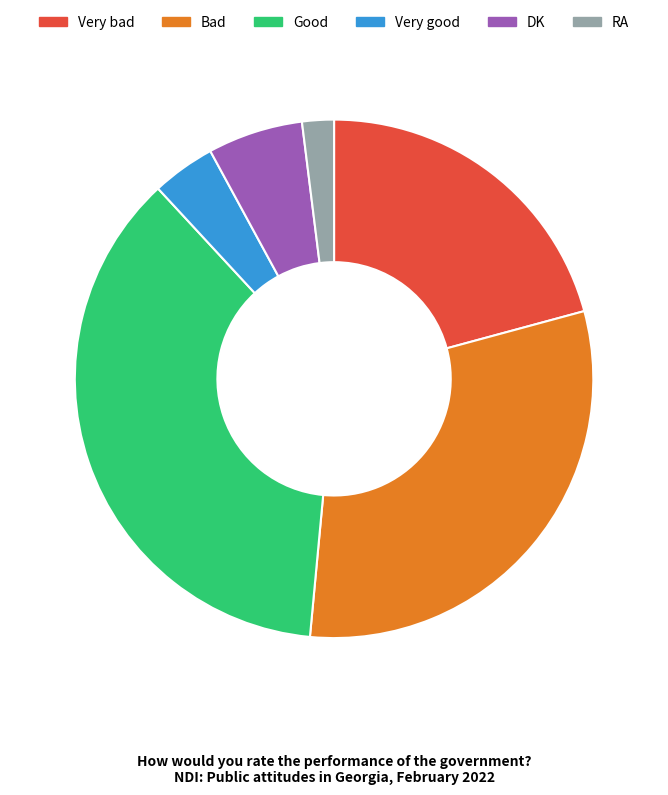

Rank the categories by value from lowest to highest.

RA, Very good, DK, Very bad, Bad, Good